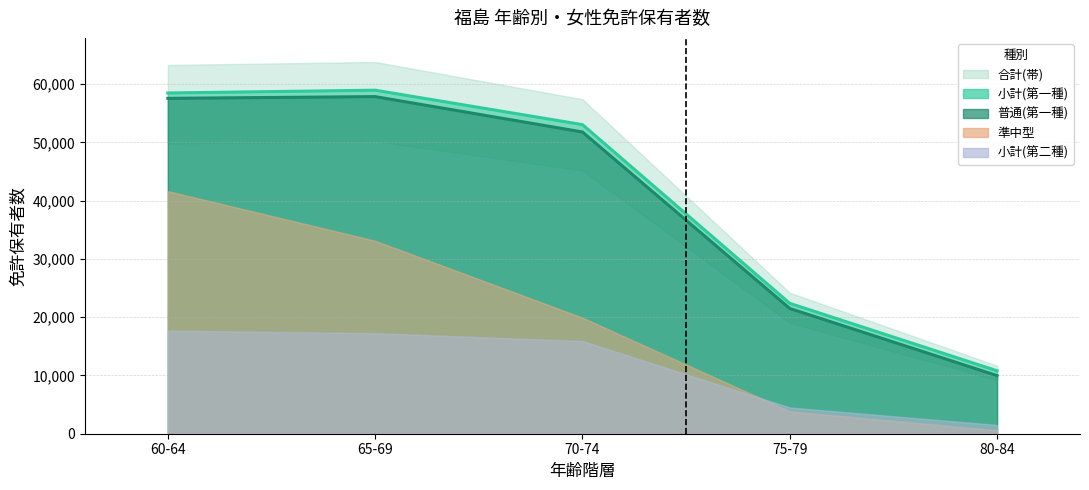

At which label does 普通(第一種) reach its minimum?

80-84